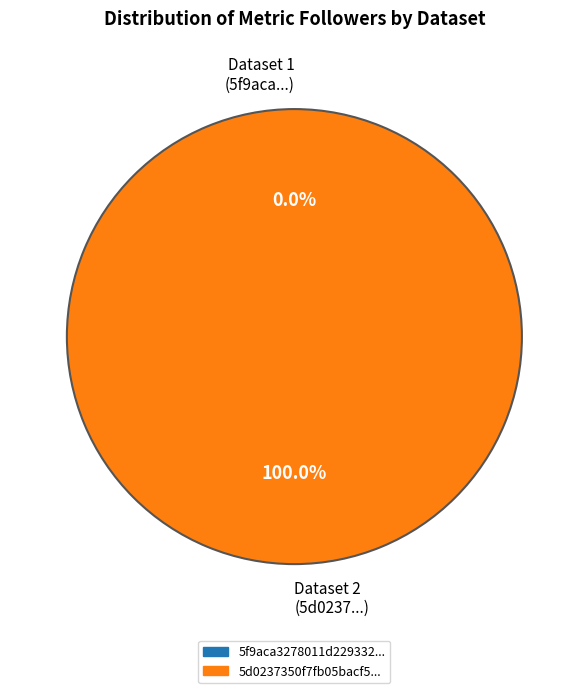

To the nearest percent, what is the difference between the 5d0237350f7fb05bacf552aa and 5f9aca3278011d2293322268 slice percentages?

100%